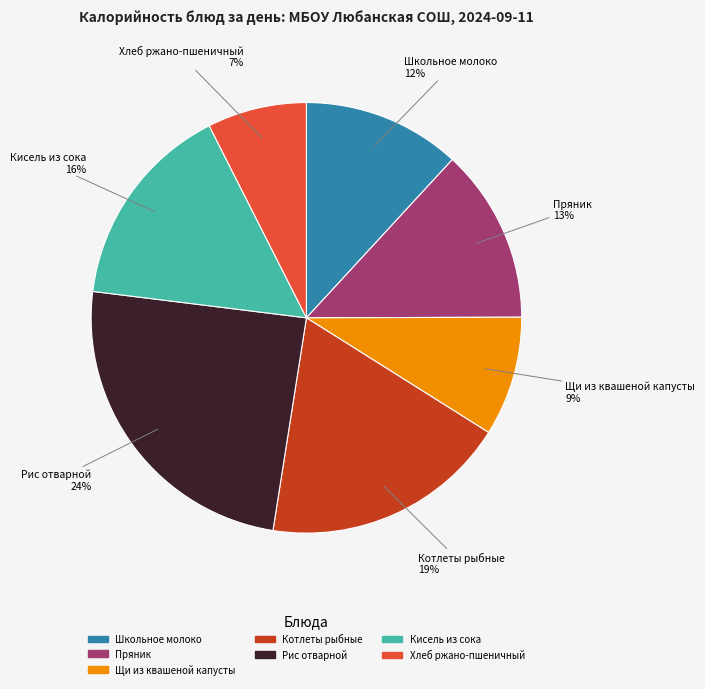

To the nearest percent, what portion does Кисель из сока represent?

16%